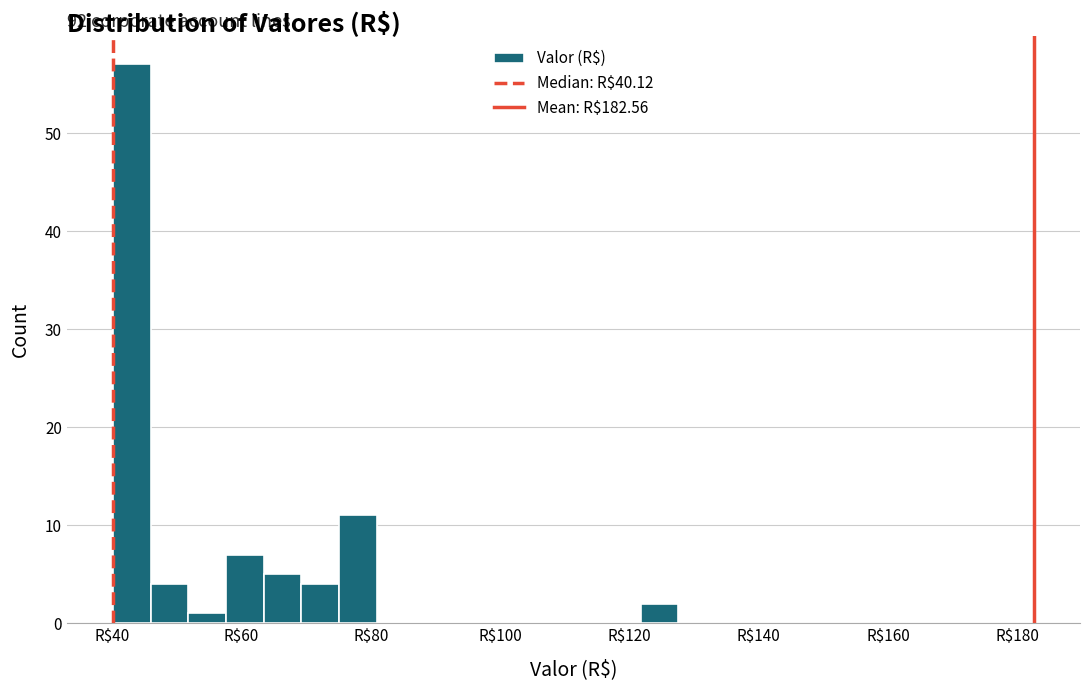

Around what value on the x-axis is the tallest bar? Give the approximate position of its centre, as read against the axis.

44